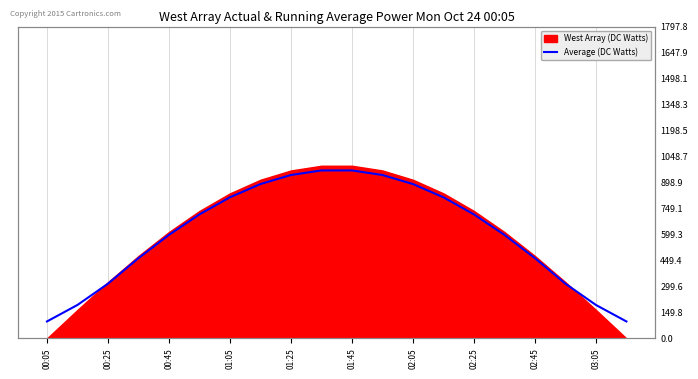

Does the chart display data point markers on the line(s)?

No